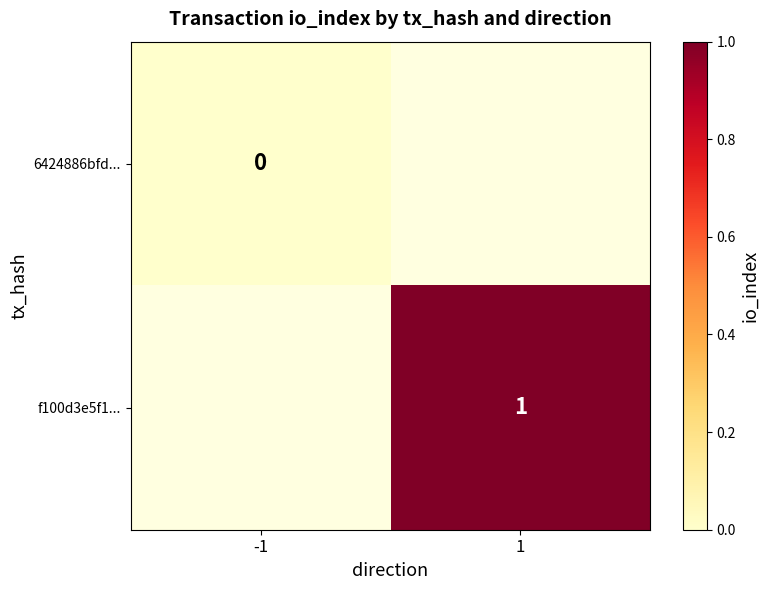

The value of f100d3e5f1... at 1 is 2. True or false?

False